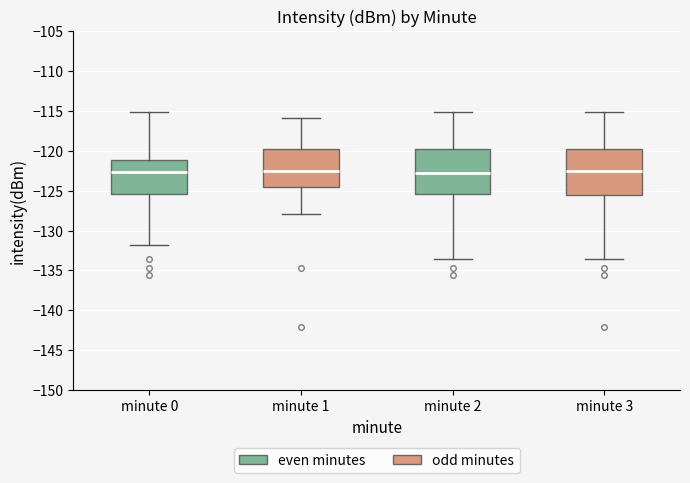

Reading left to right, transcribe this box plot: for each box, give where its median line is, the range the box spans, and where its two whiskers end, as read against the y-axis. The values are not printed on the chart, so give them approximately, as read against the axis.

minute 0: median -122.5, box -125.5 to -121.0, whiskers -132.0 to -115.0
minute 1: median -122.5, box -124.5 to -120.0, whiskers -128.0 to -116.0
minute 2: median -122.5, box -125.5 to -120.0, whiskers -133.5 to -115.0
minute 3: median -122.5, box -125.5 to -120.0, whiskers -133.5 to -115.0